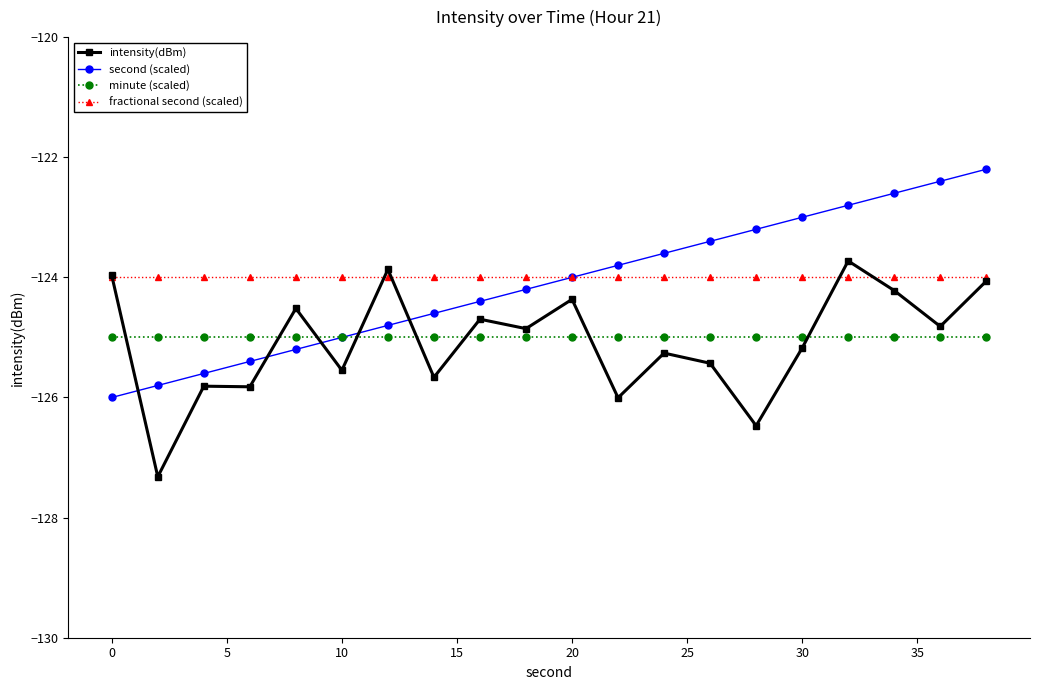

True or false: fractional second (scaled) and minute (scaled) intersect in this chart.

False